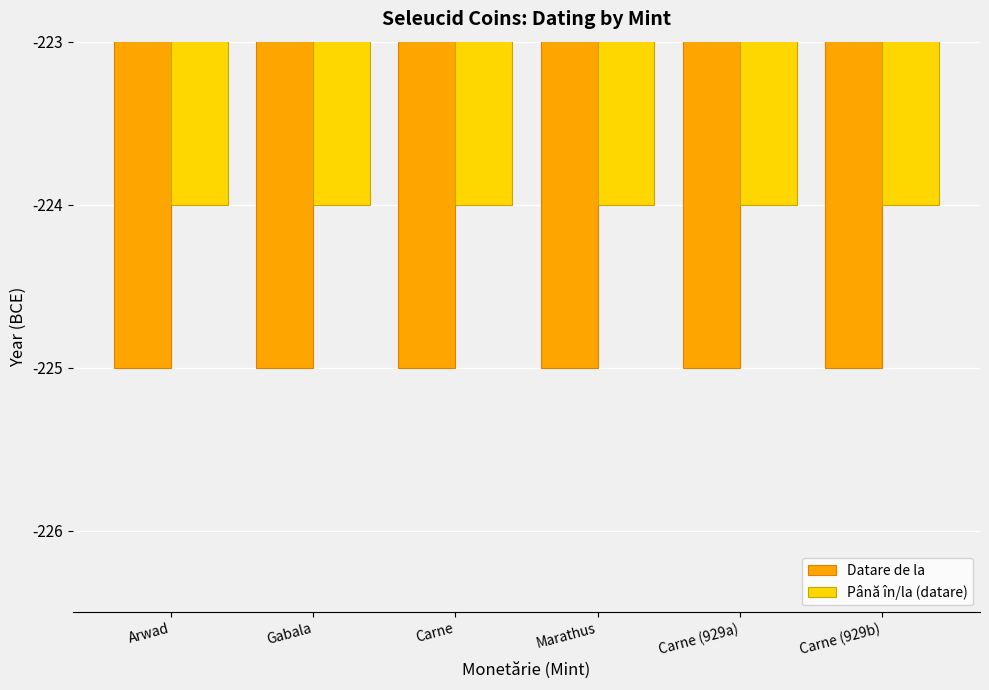

The Datare de la series shows -156 at Gabala. True or false?

False